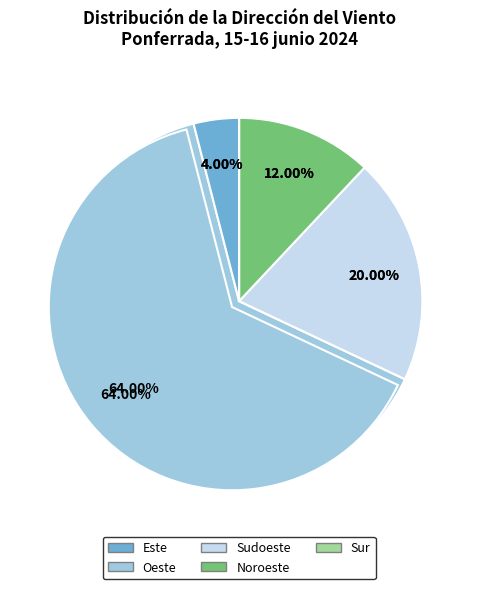

What percentage is the Oeste slice, to the nearest percent?

64%